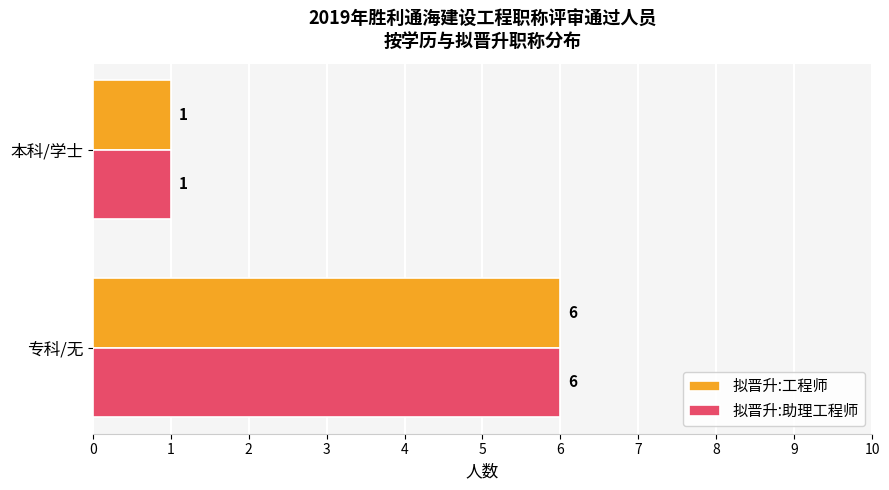

True or false: 拟晋升:助理工程师 has a value of 0 at 本科/学士.

False